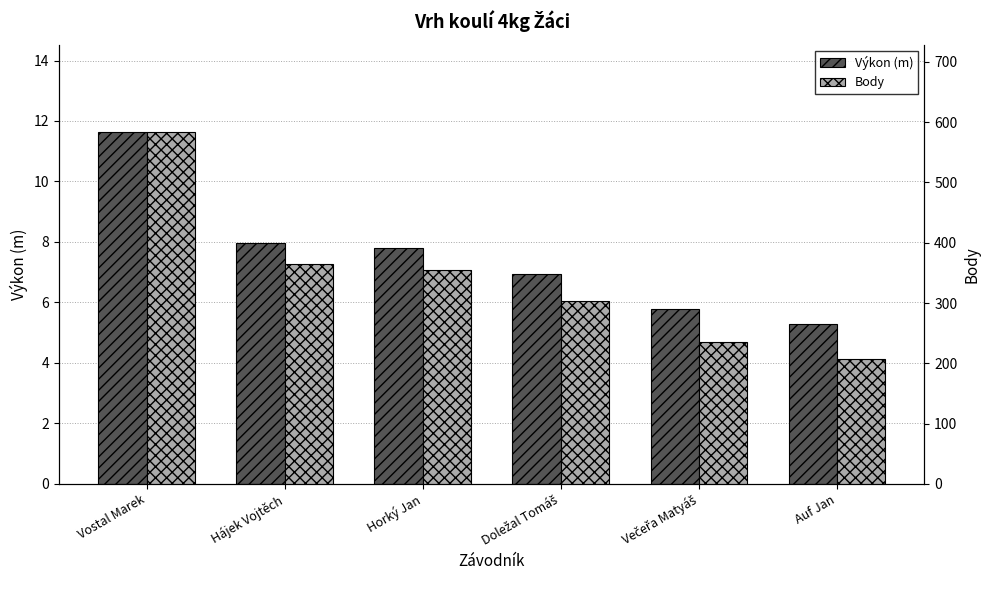

Which series has the largest range (max minus min)?

Body